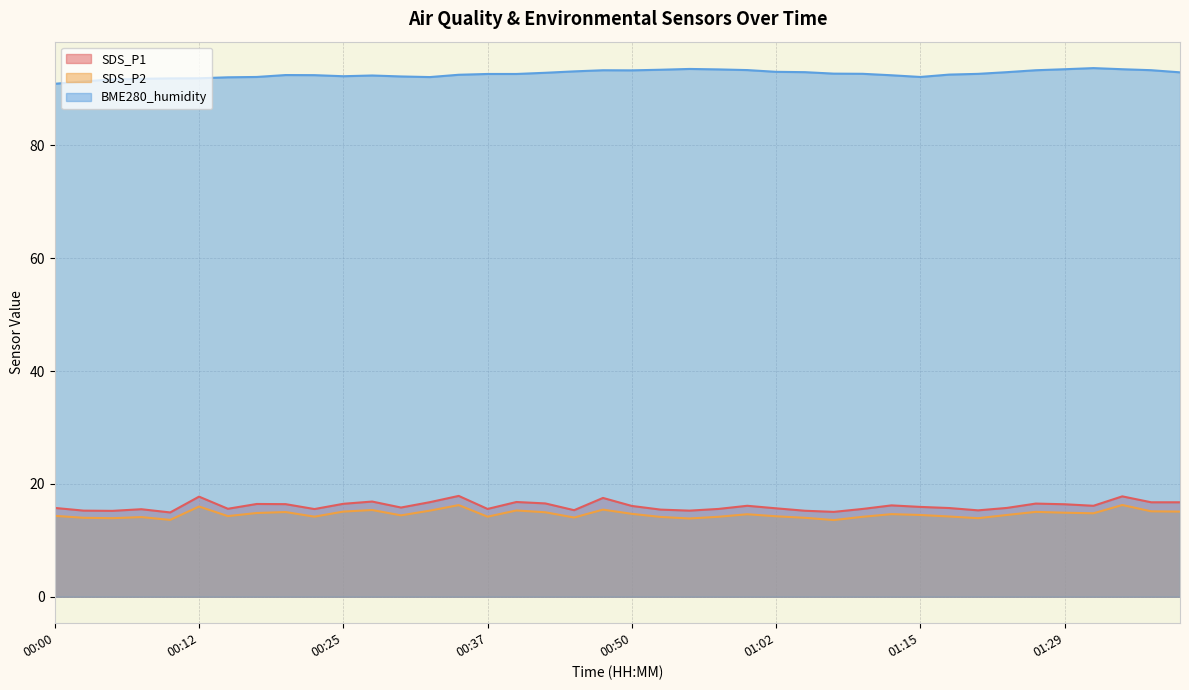

How many interior local peaks does the SDS_P1 series have?

11